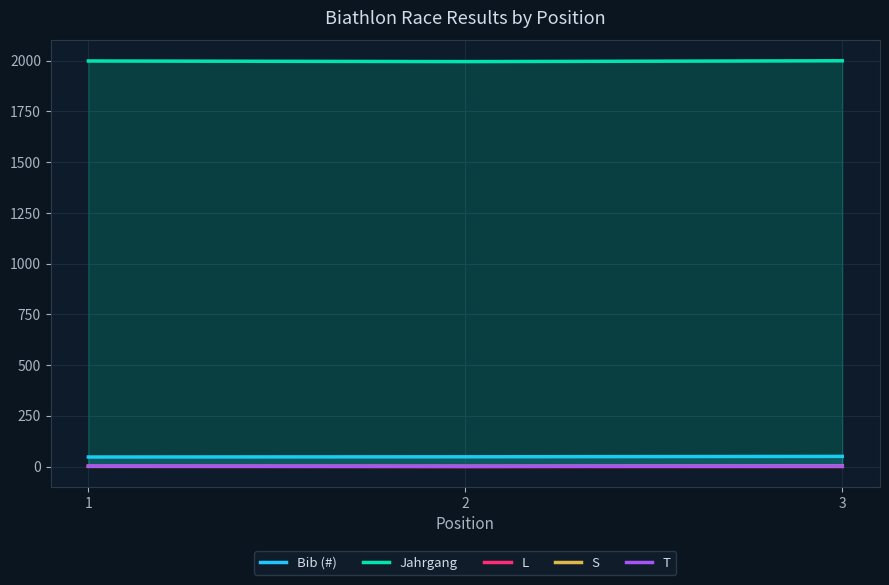

Reading left to right, extract all data points from this chart.

Bib (#): 47	48	50
Jahrgang: 1999	1996	2000
L: 1	0	0
S: 1	1	2
T: 2	1	2